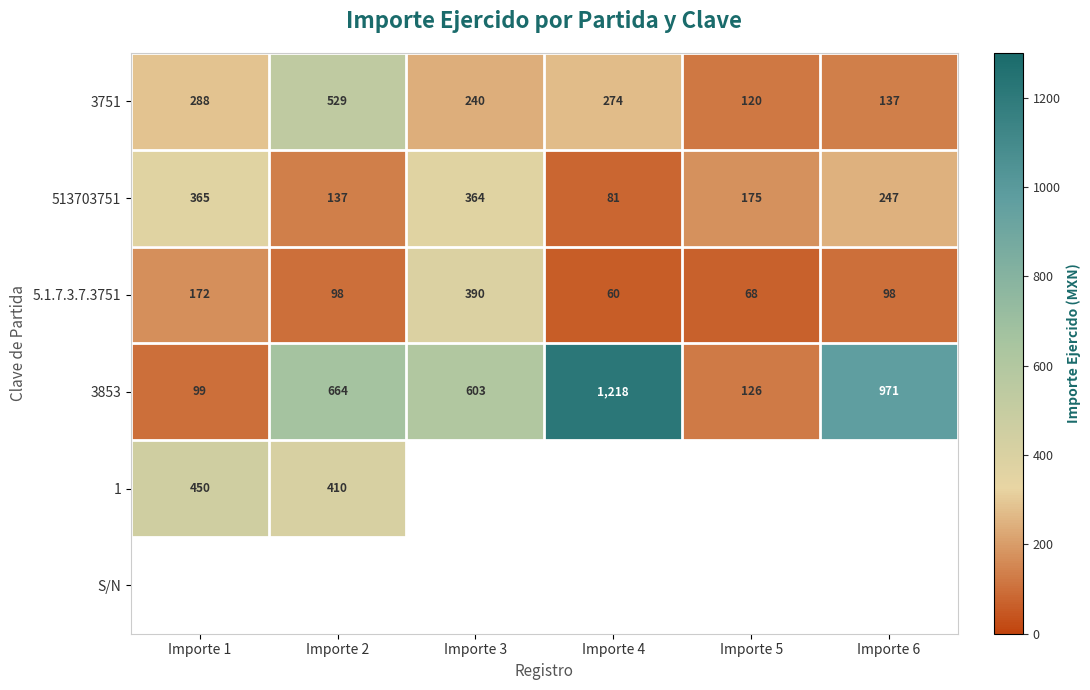

Is it true that 3751 equals 460.0 at Importe 4?

False